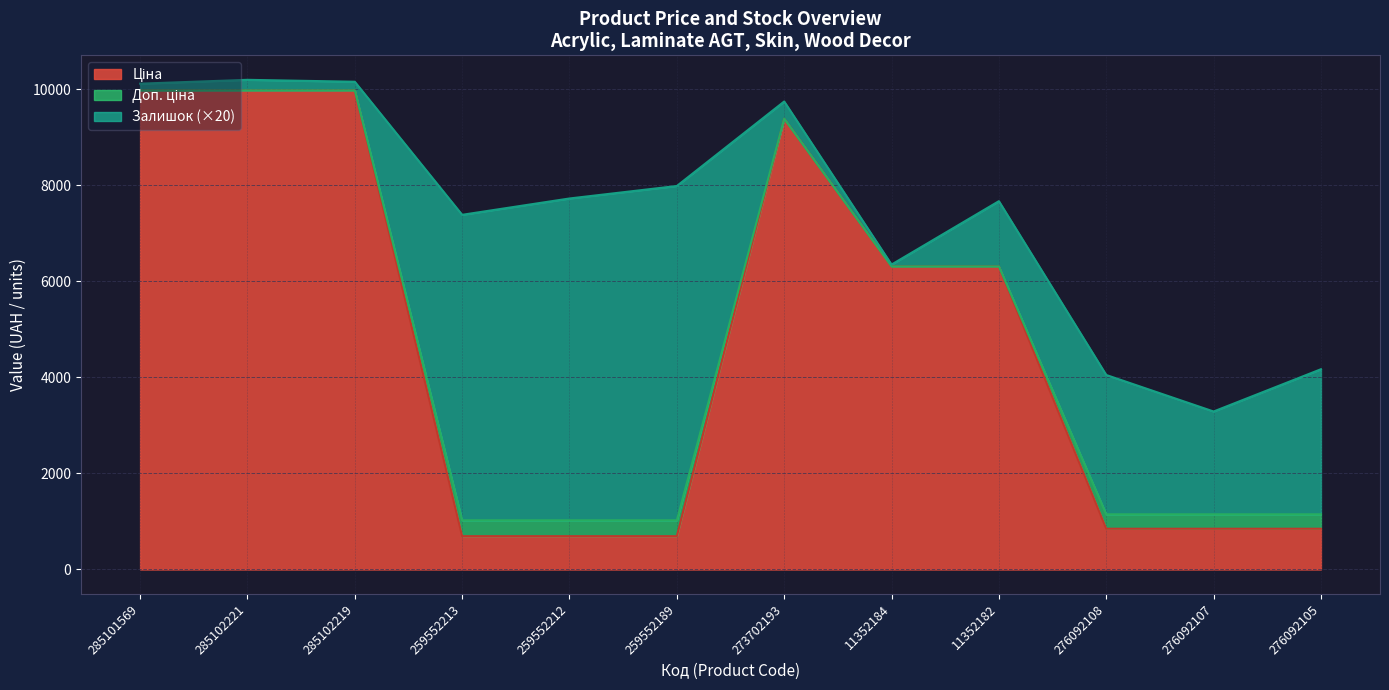

What is the total value across all series at 276092107?

3289.7